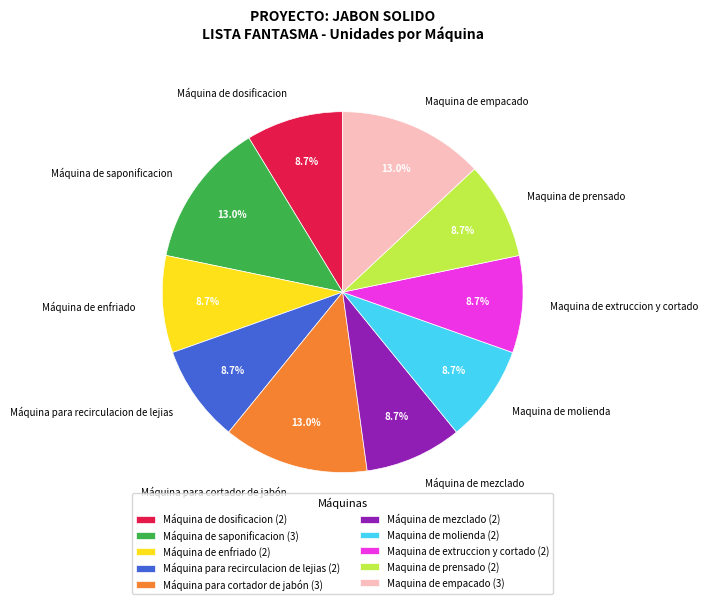

Is the sum of Maquina de prensado and Máquina de enfriado greater than half?

No